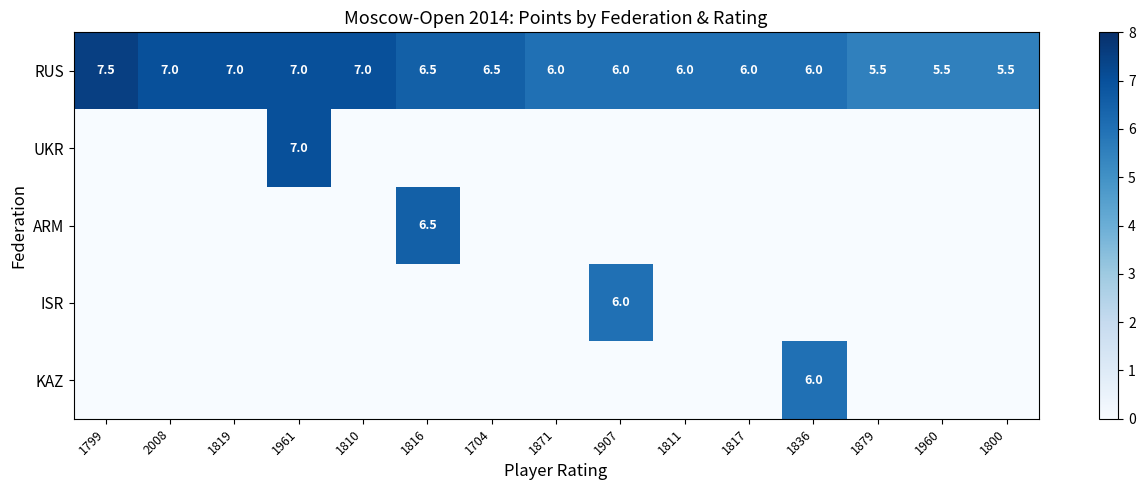

Is it true that RUS equals 7.0 at 1810?

True